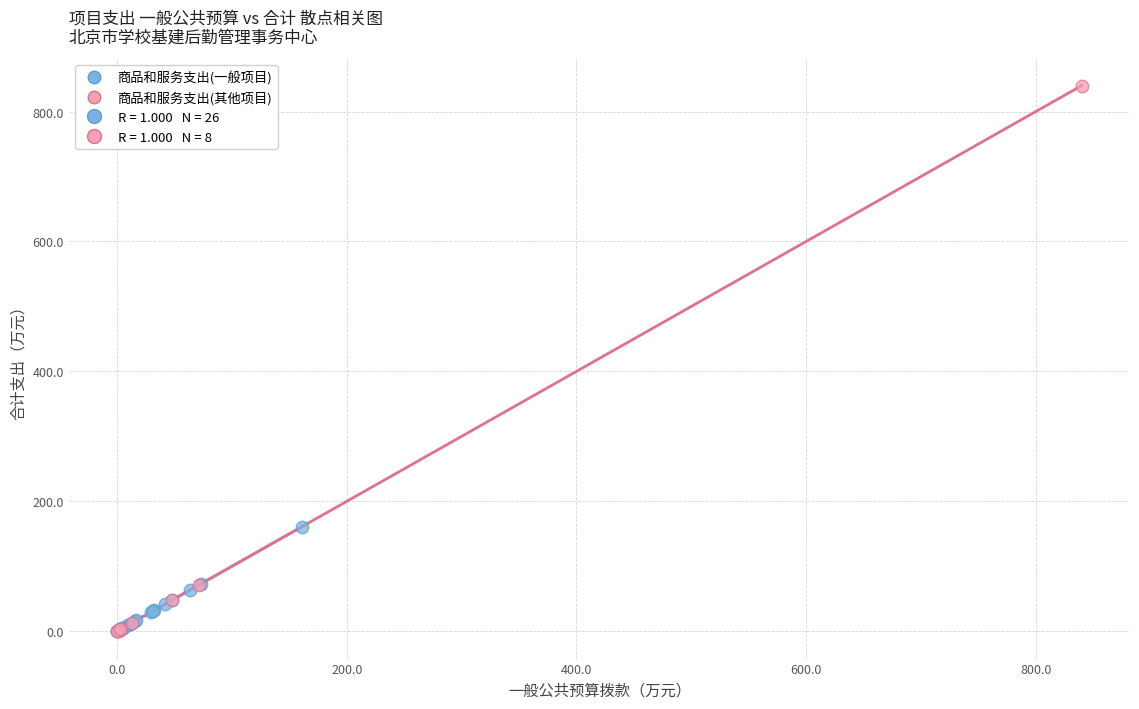

Which series reaches the maximum Y coordinate?

商品和服务支出(其他项目)